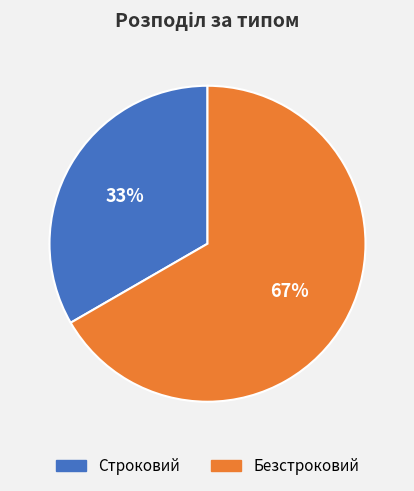

To the nearest percent, what is the average slice percentage?

50%